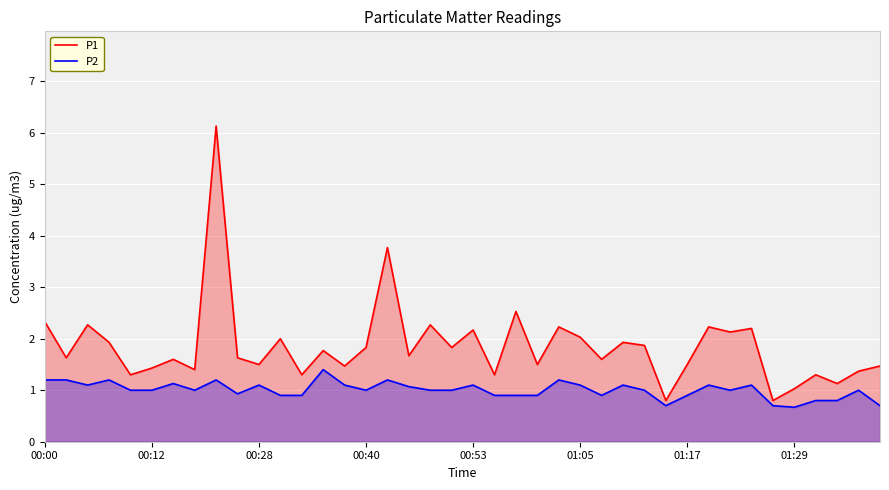

What is the lowest value of the P1 series?

0.8